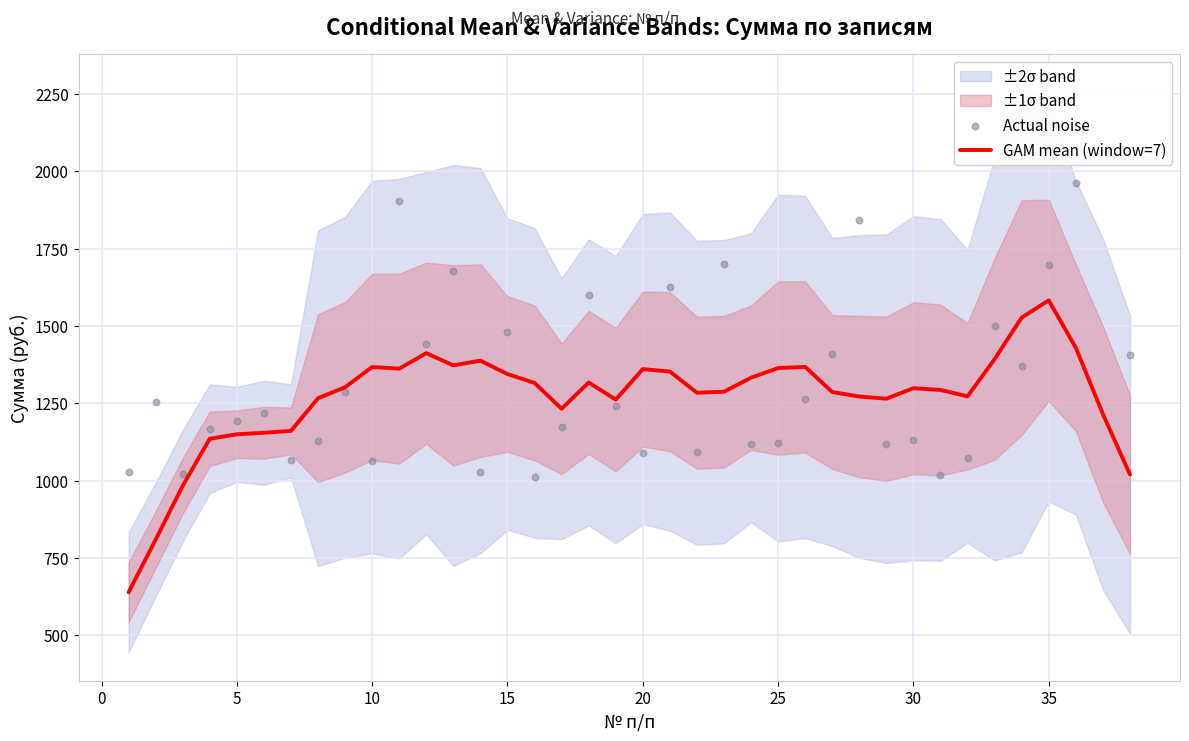

What is the highest value of the GAM mean (window=7) series?

1582.8